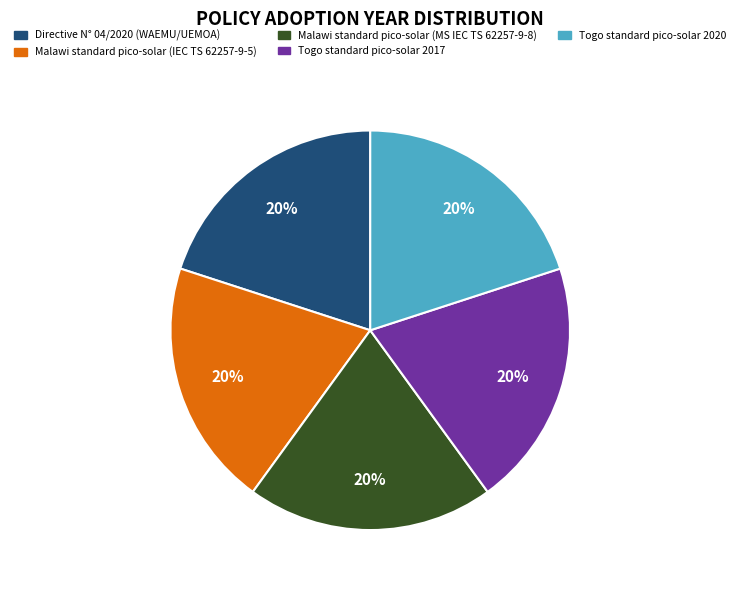

To the nearest percent, what portion does Togo standard pico-solar 2017 represent?

20%